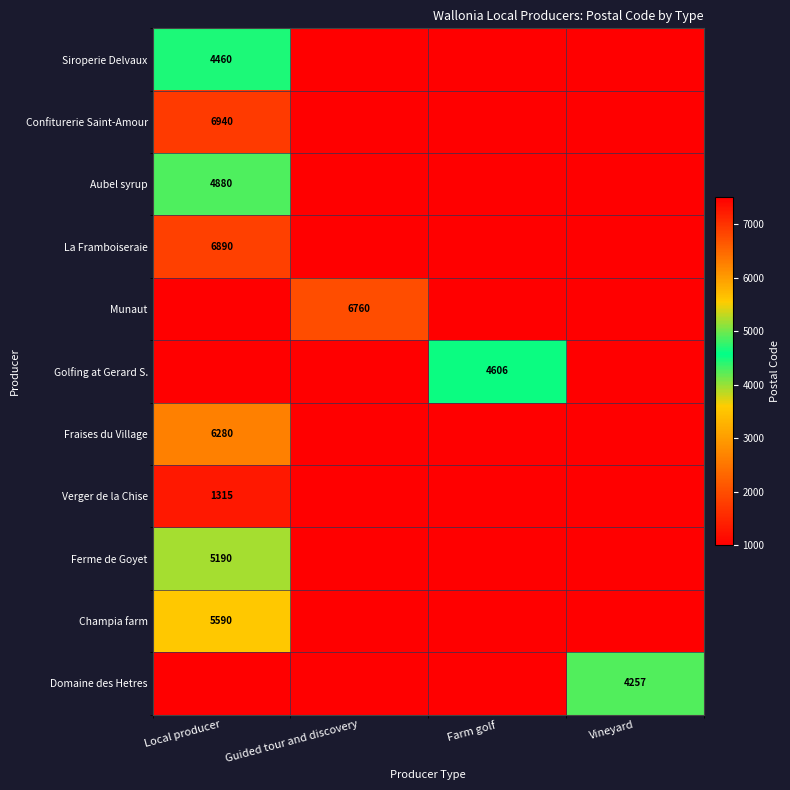

The Golfing at Gerard S. series shows 4606 at Farm golf. True or false?

True